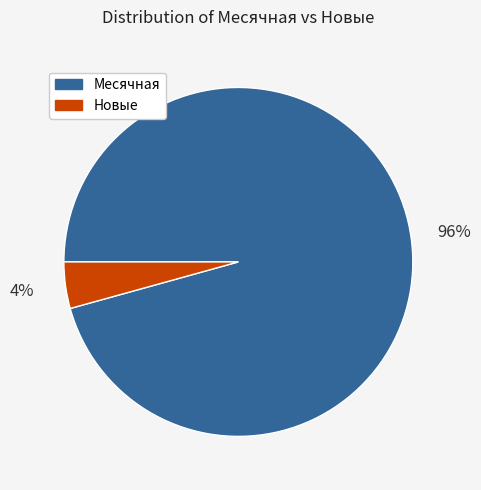

What percentage is the Месячная slice, to the nearest percent?

96%